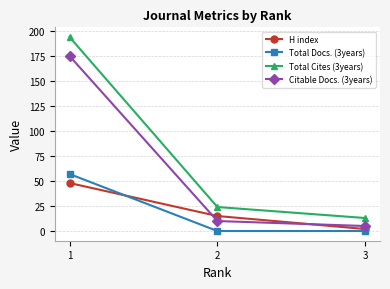

Reading left to right, transcribe all the data shown in this chart.

H index: 1=48	2=15	3=2
Total Docs. (3years): 1=57	2=0	3=0
Total Cites (3years): 1=194	2=24	3=13
Citable Docs. (3years): 1=175	2=10	3=5